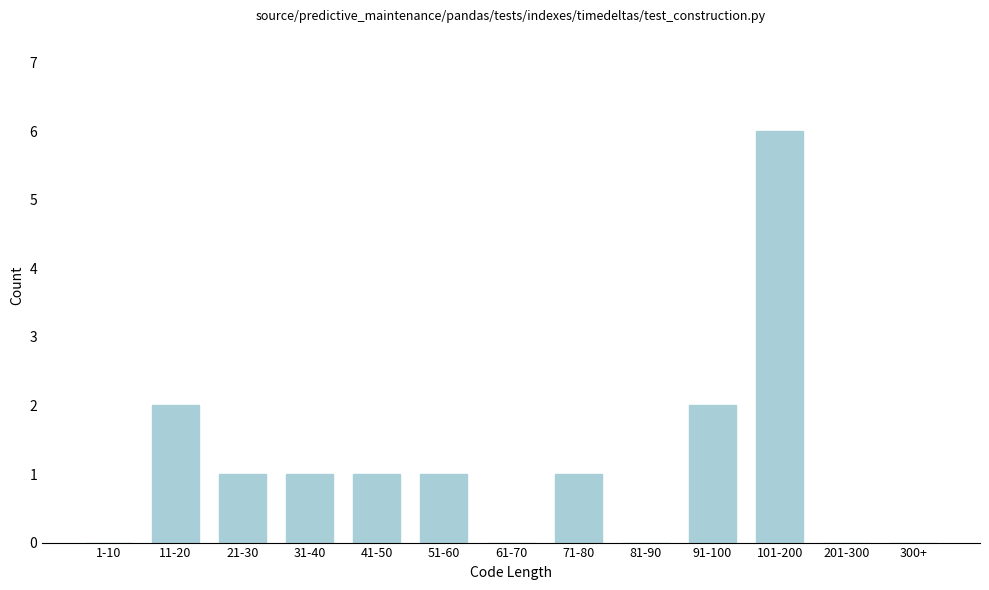

Reading right to left, transcribe all the data shown in this chart.

300+=0	201-300=0	101-200=6	91-100=2	81-90=0	71-80=1	61-70=0	51-60=1	41-50=1	31-40=1	21-30=1	11-20=2	1-10=0